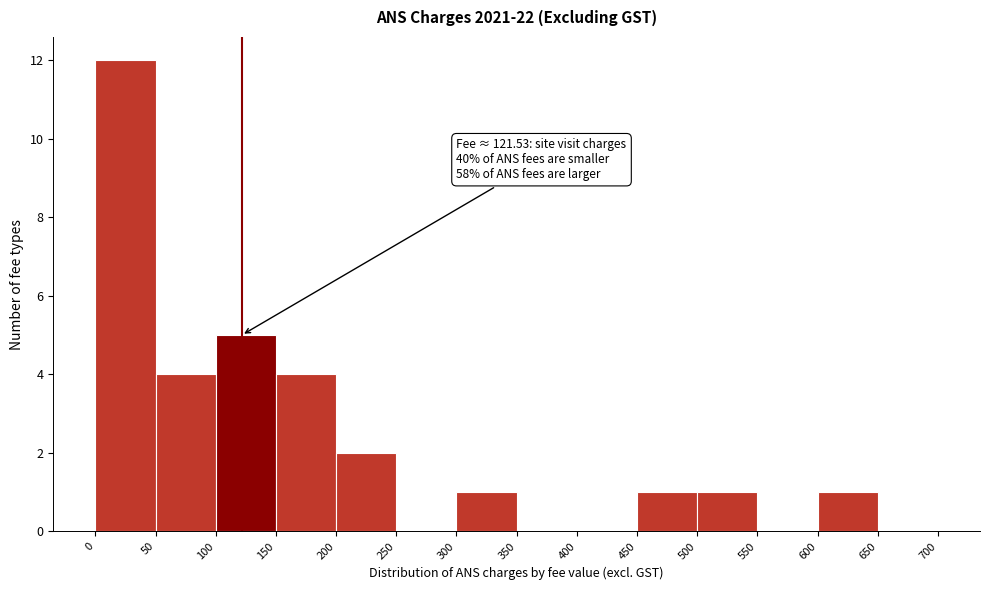

Which range on the x-axis has the tallest bar?

0 to 50